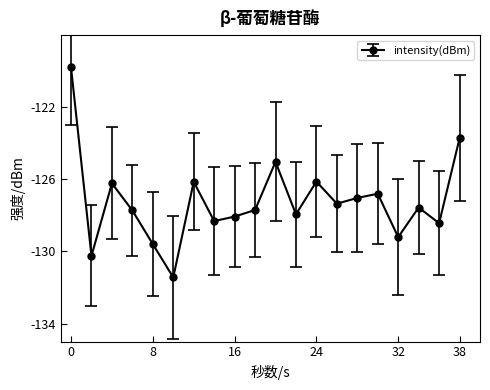

What is the value of the 14th point from the left?

-127.4